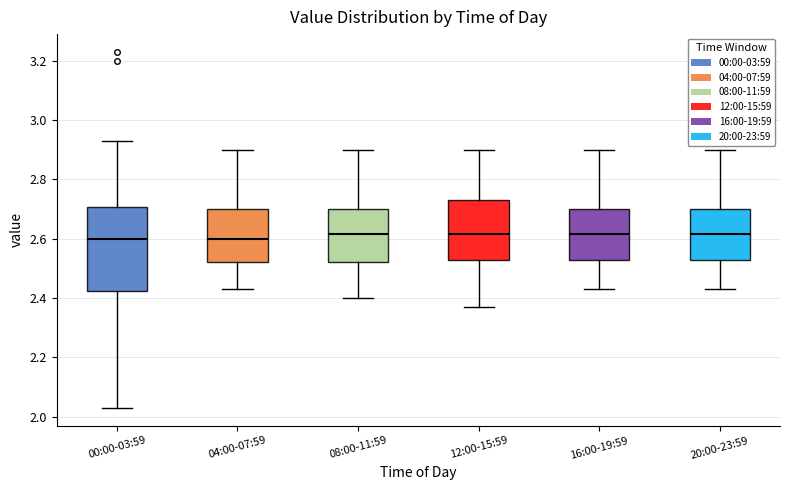

Where does the lower whisker of the box for 08:00-11:59 end on the y-axis? The values are not printed on the chart, so give them approximately, as read against the axis.

2.40